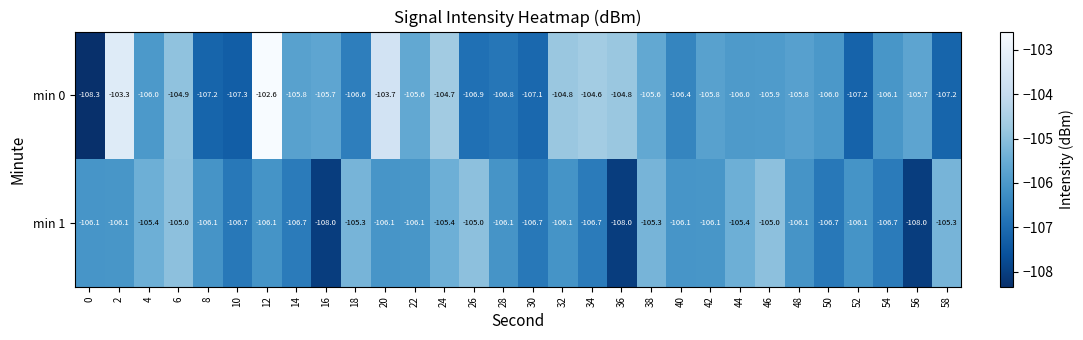

Where does the min 1 series first go above -106?

4